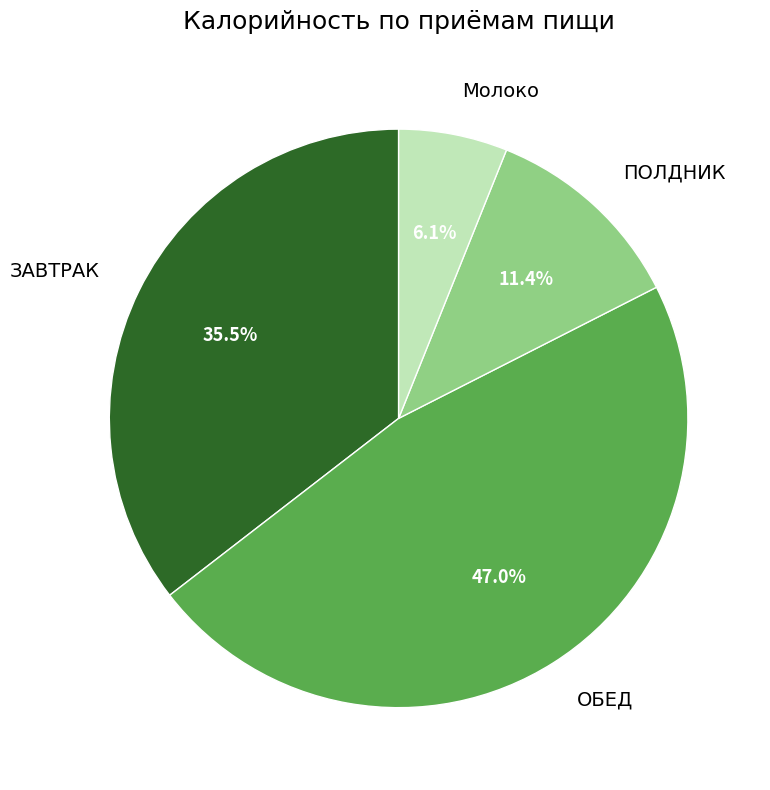

Does Молоко represent more than half of the total?

No